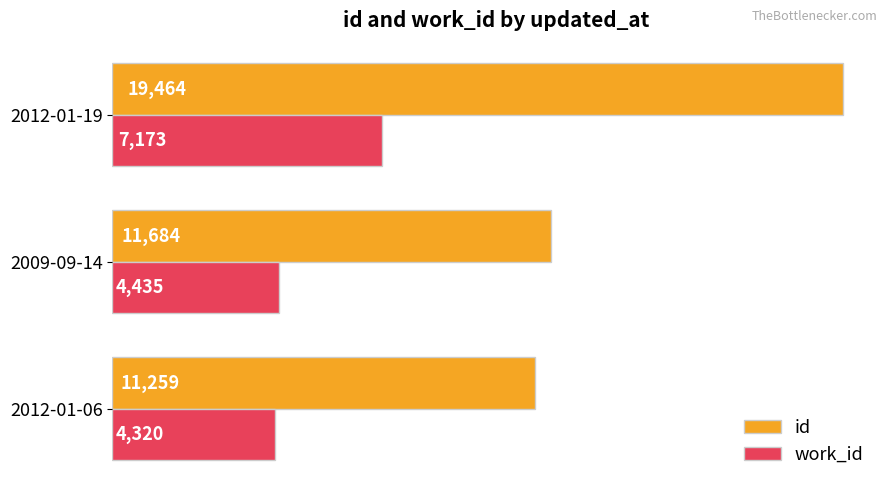

True or false: work_id has a value of 10076 at 2012-01-19.

False